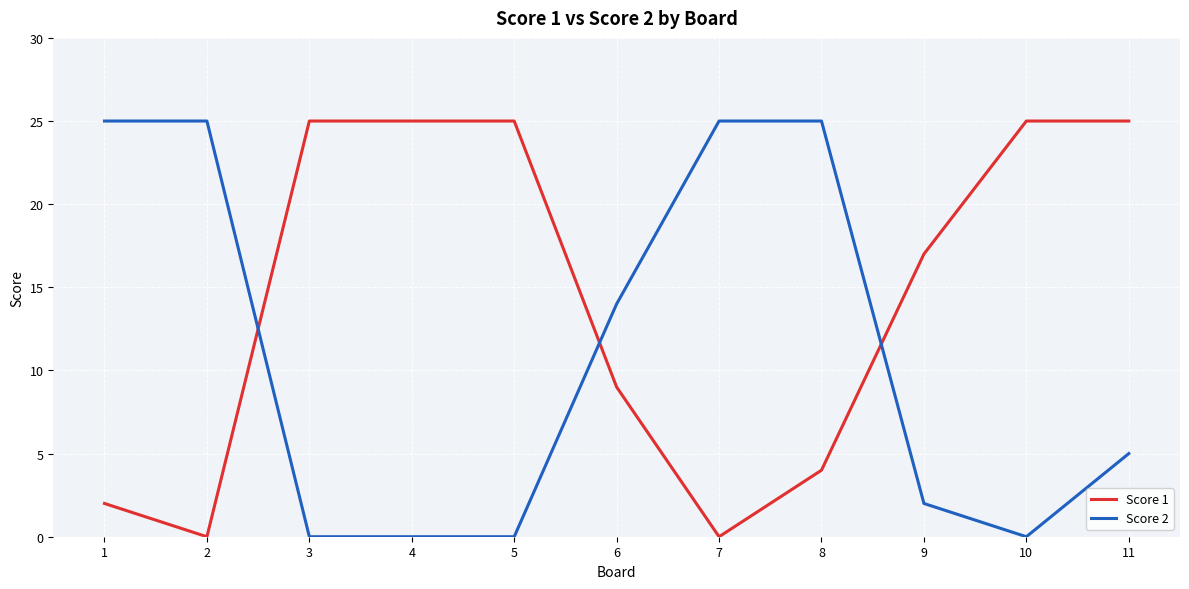

The Score 2 series shows 40 at 2. True or false?

False